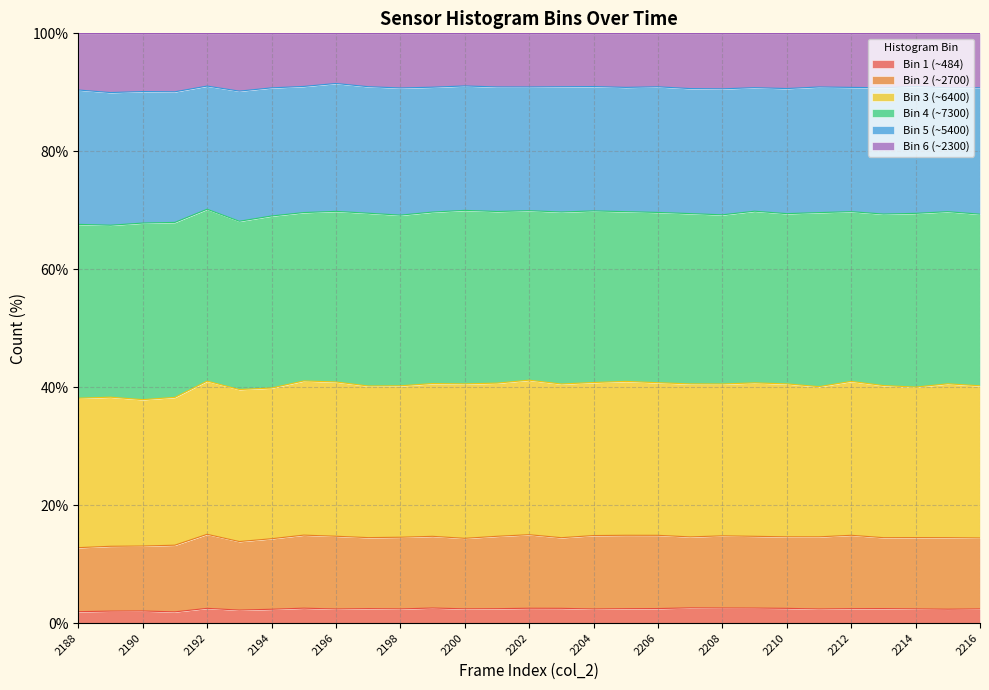

What is the total value across all series at 2196?

100.0